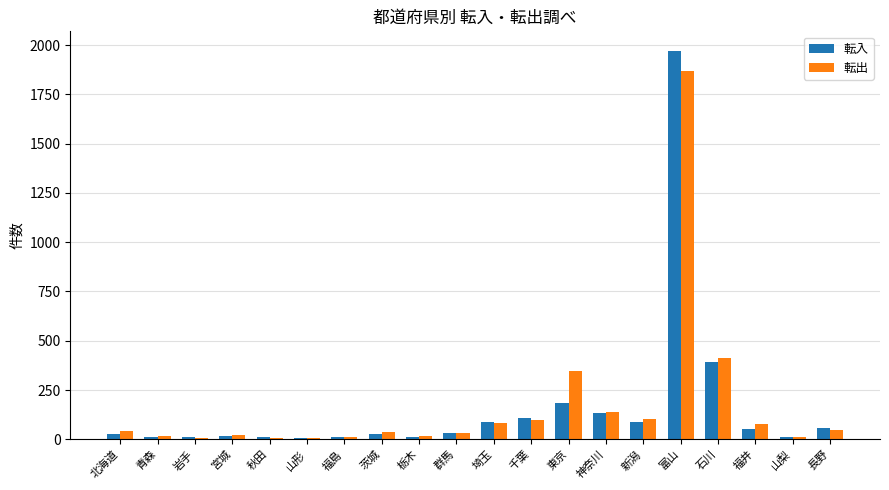

True or false: 転入 has a value of 86 at 埼玉.

True